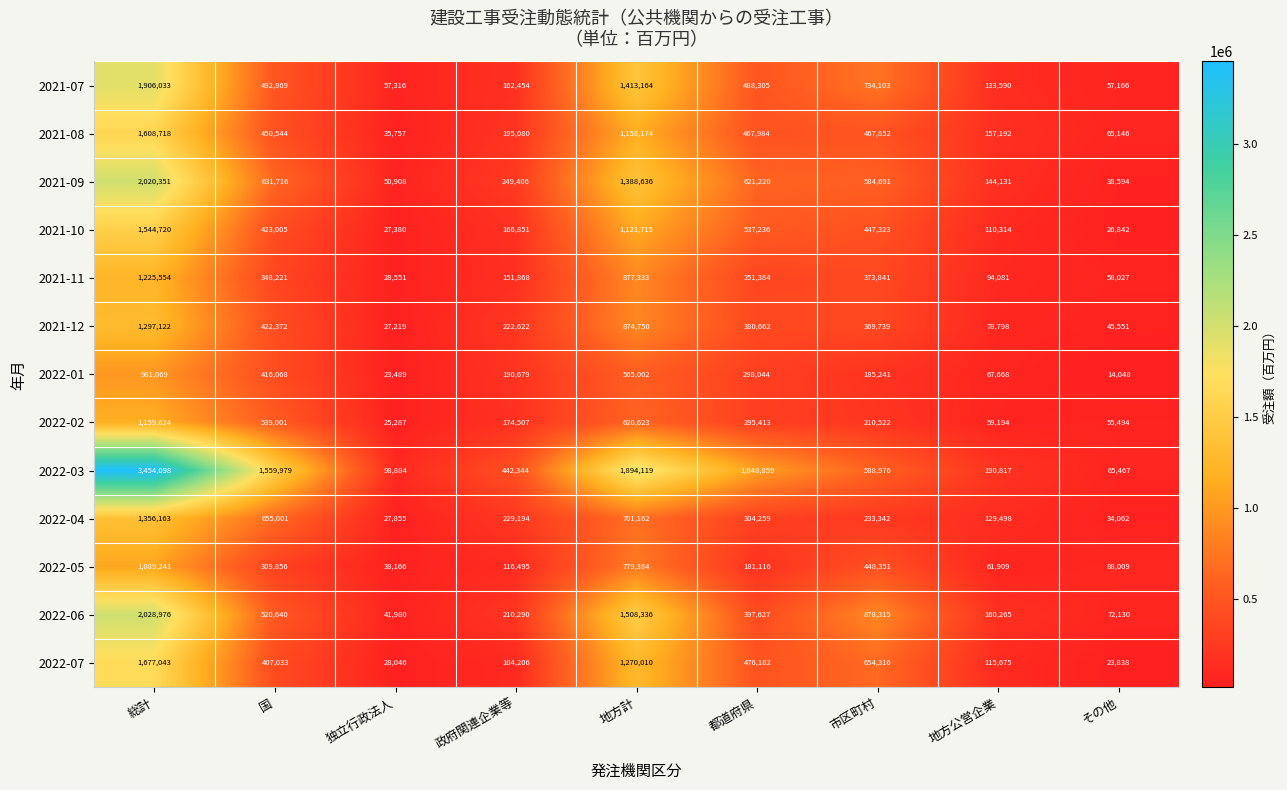

Count the number of categories in the chart.

9